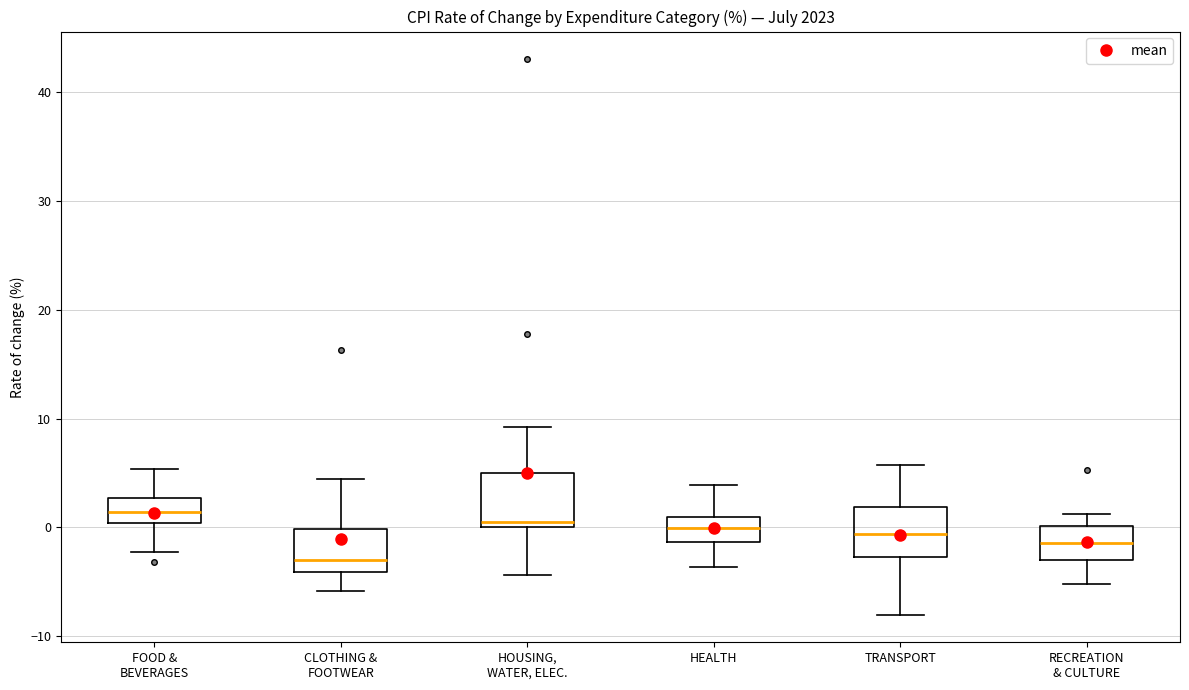

Reading left to right, read every box against the y-axis: the position of its median line, the range the box covers, and the ends of its whiskers. The values are not printed on the chart, so give them approximately, as read against the axis.

FOOD & BEVERAGES: median 1, box 0 to 3, whiskers -2 to 5
CLOTHING & FOOTWEAR: median -3, box -4 to 0, whiskers -6 to 4
HOUSING, WATER, ELEC.: median 1, box 0 to 5, whiskers -4 to 9
HEALTH: median 0, box -1 to 1, whiskers -4 to 4
TRANSPORT: median -1, box -3 to 2, whiskers -8 to 6
RECREATION & CULTURE: median -1, box -3 to 0, whiskers -5 to 1